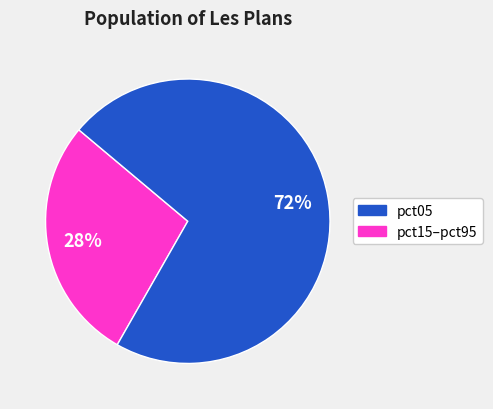

To the nearest percent, what is the average slice percentage?

50%